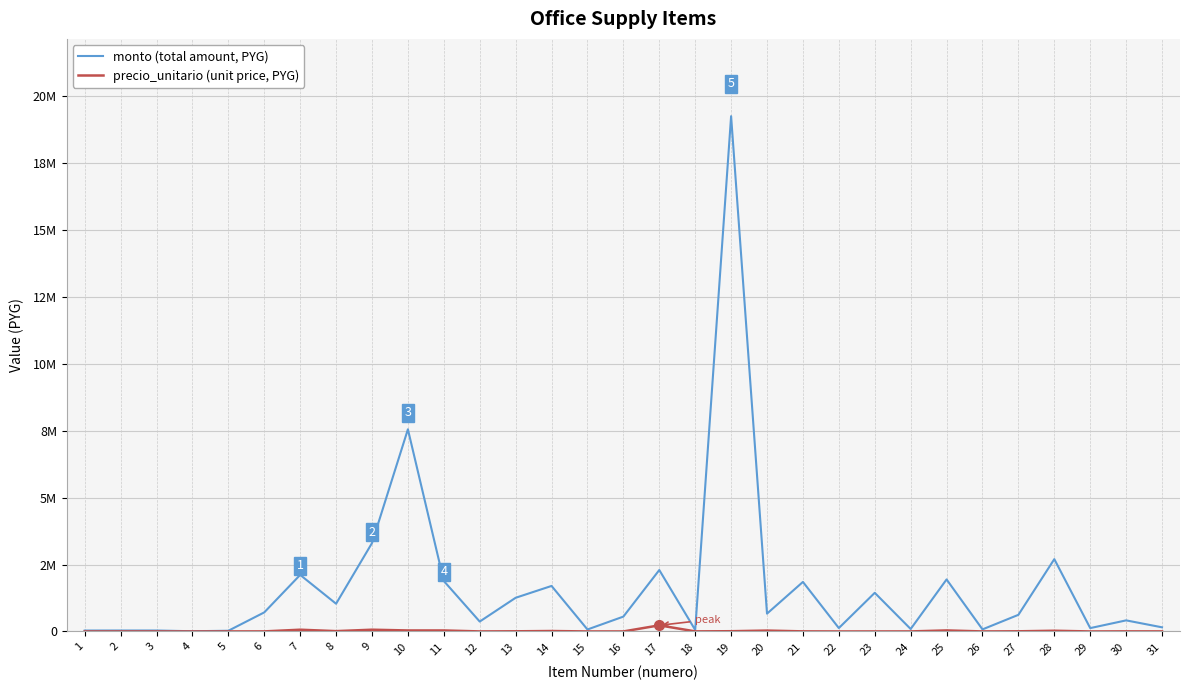

What is the value of the monto (total amount, PYG) point at the 27th from the left?

621600